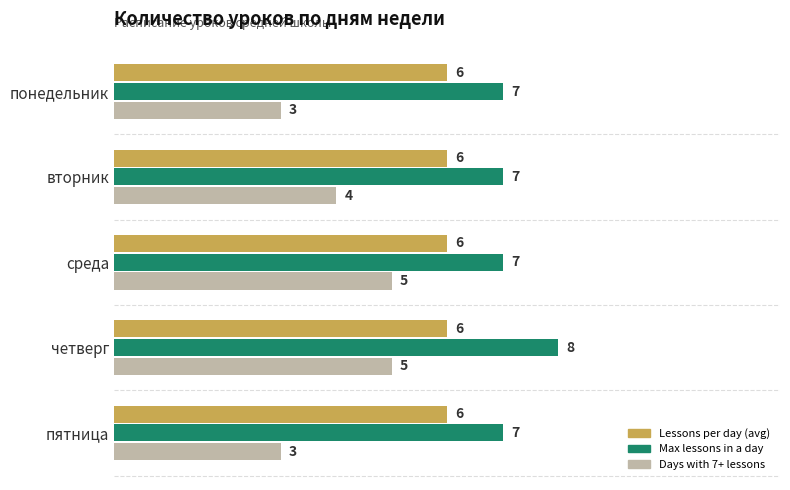

Is it true that Lessons per day (avg) equals 3 at понедельник?

False